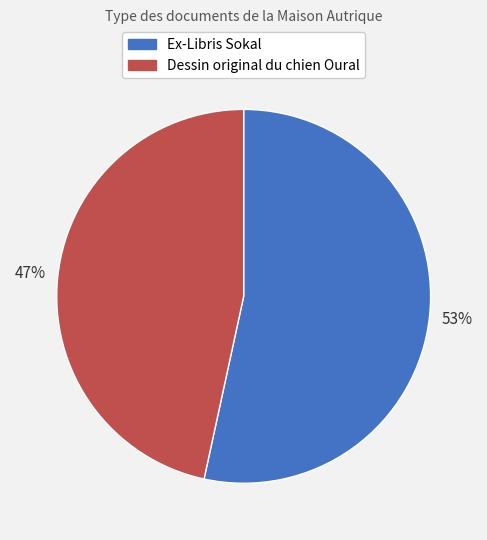

Which has a higher value, Ex-Libris Sokal or Dessin original du chien Oural?

Ex-Libris Sokal